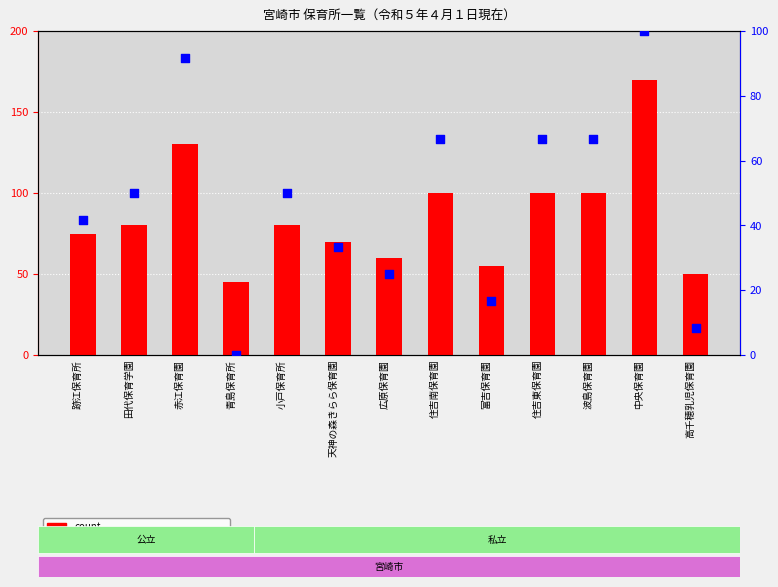

At how many categories does at least one series exceed 77?

7